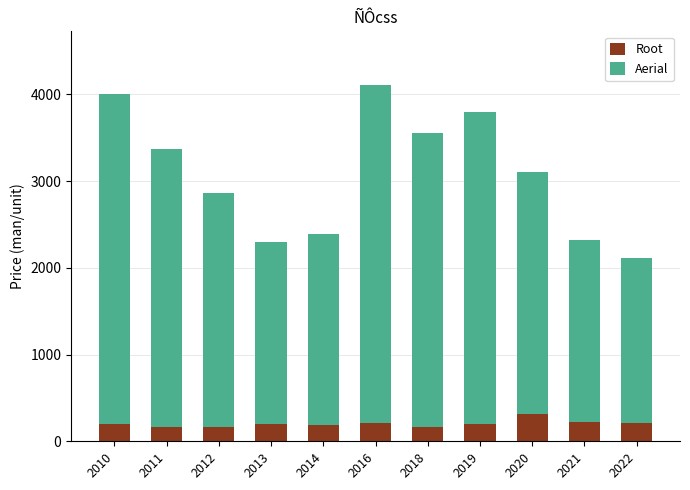

What is the average value of the Root series?

202